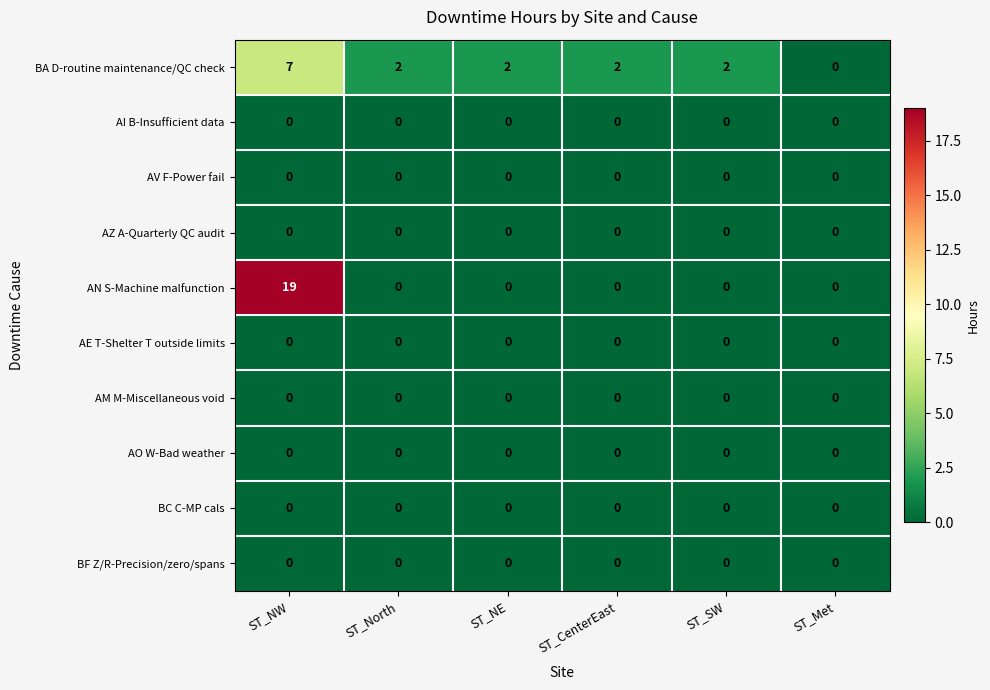

Is it true that AV F-Power fail equals 0 at ST_NE?

True